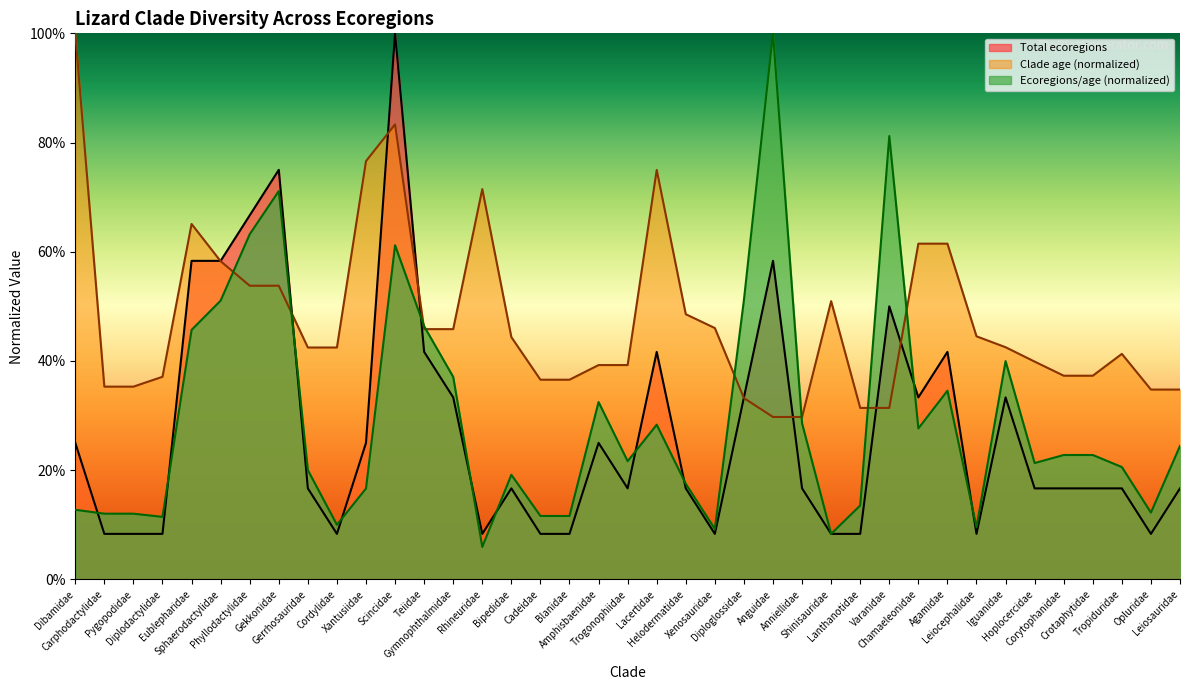

What is the difference between the second highest and minimum values in the Total ecoregions series?

0.7